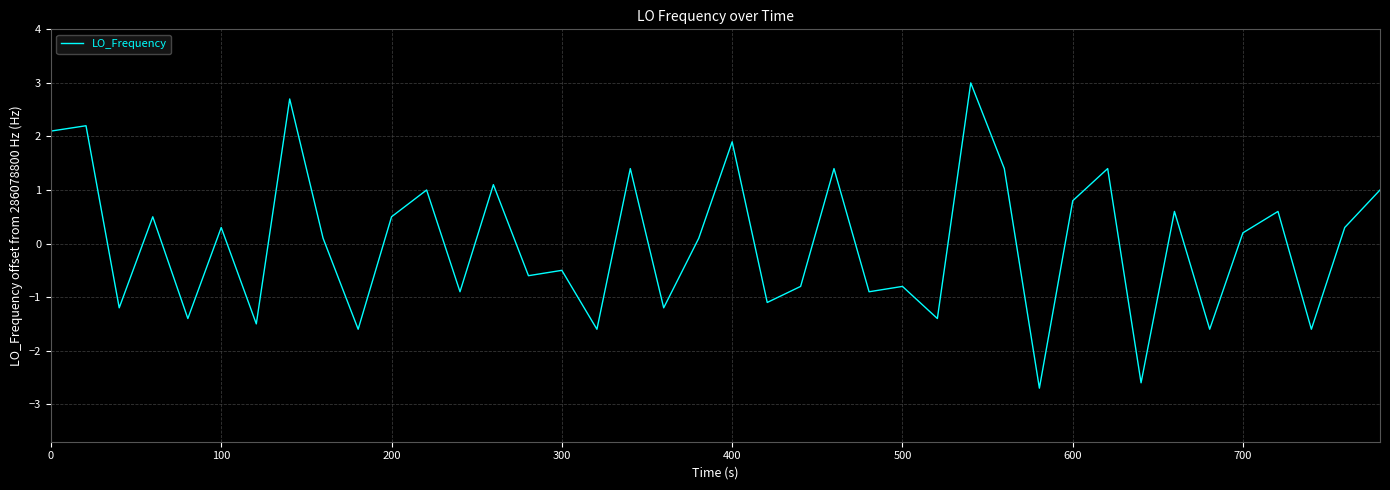

Is this an area chart (filled region under the line)?

No